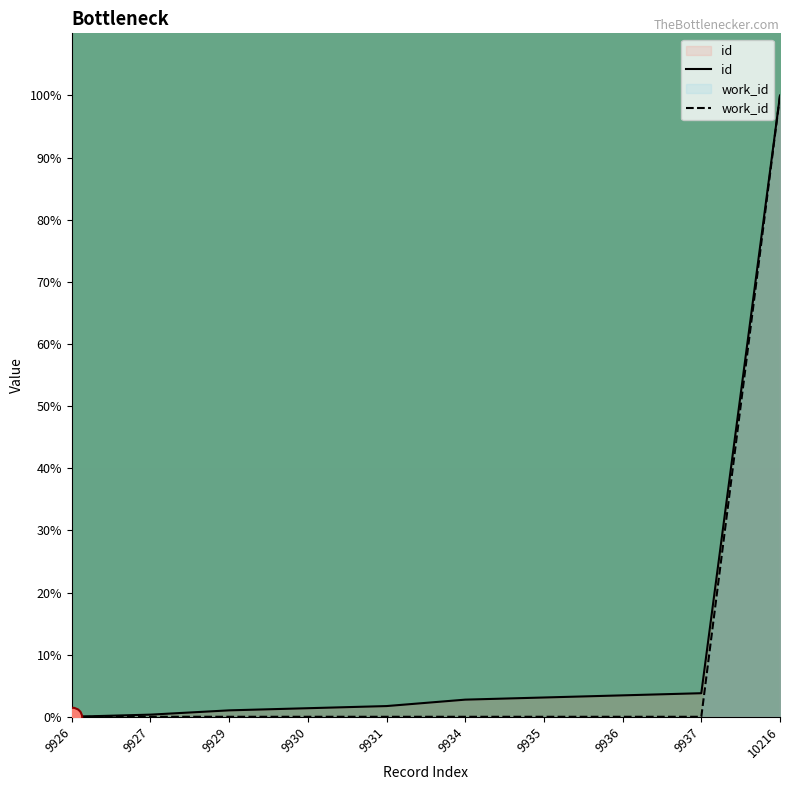

The value of id at 9929 is 1.0. True or false?

True